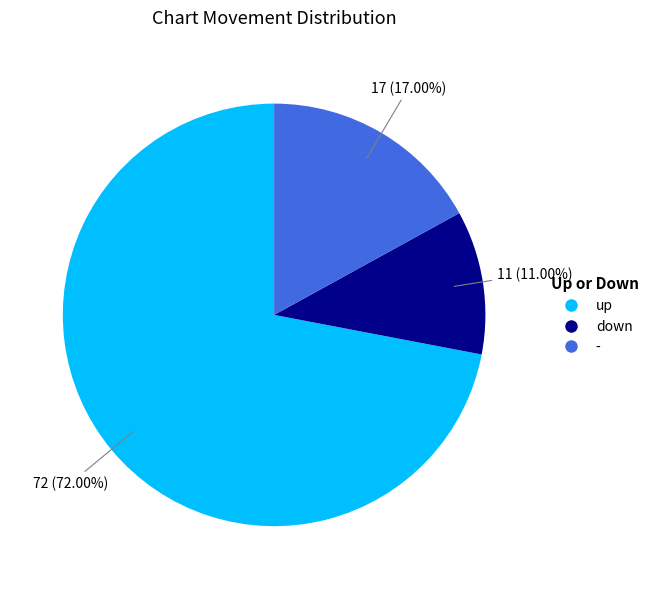

Does any single category account for the majority?

Yes